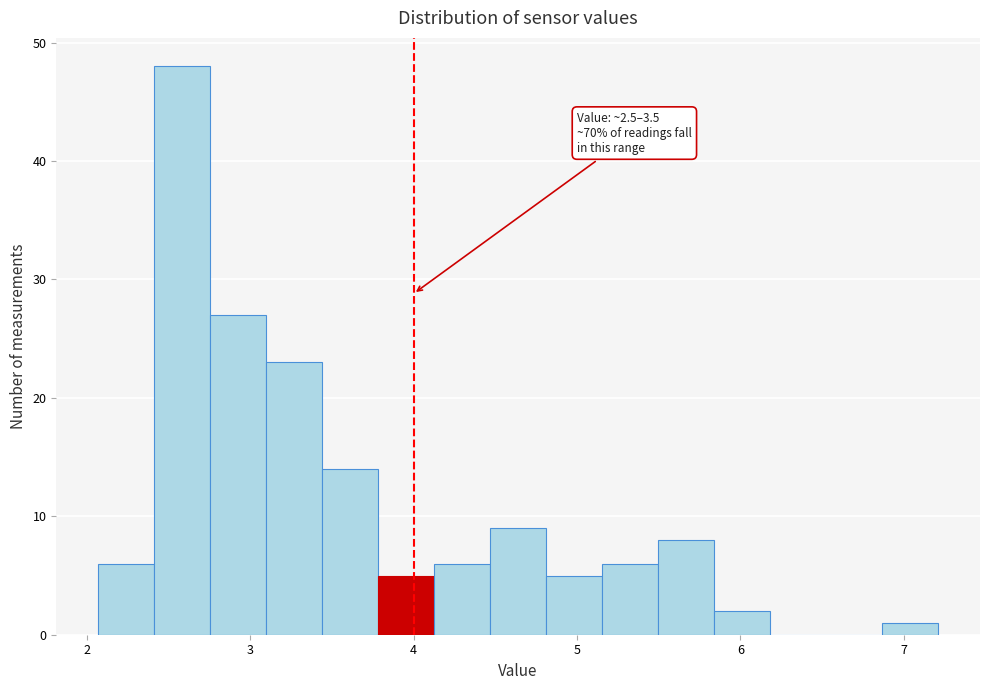

Read against the x-axis, roughly where is the centre of the tallest bar?

2.6